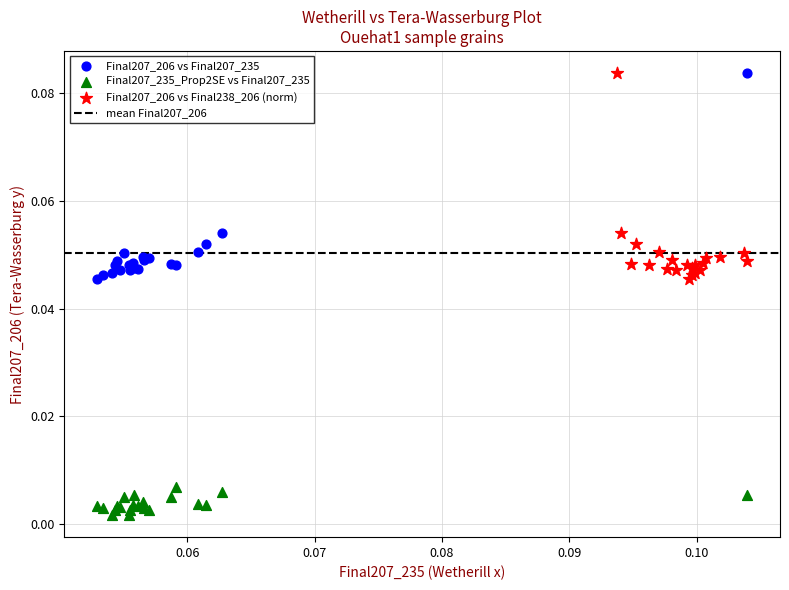

Which series reaches the minimum Y coordinate?

Final207_235_Prop2SE vs Final207_235